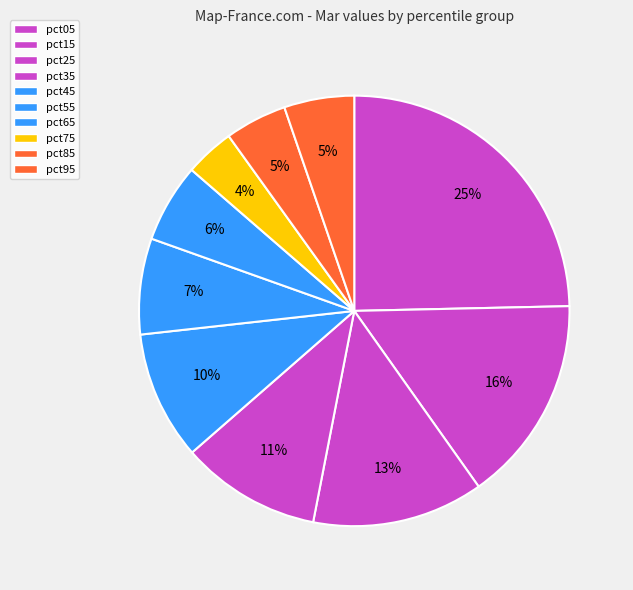

True or false: pct75 accounts for 4% of the total.

True